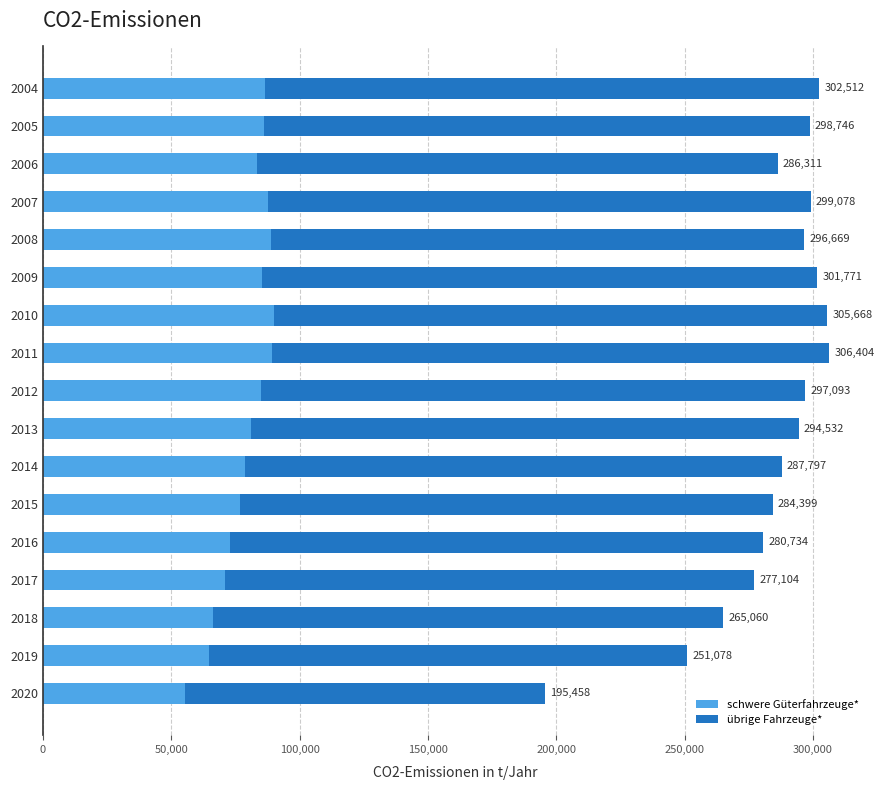

What is the lowest value of the schwere Güterfahrzeuge* series?

55198.4